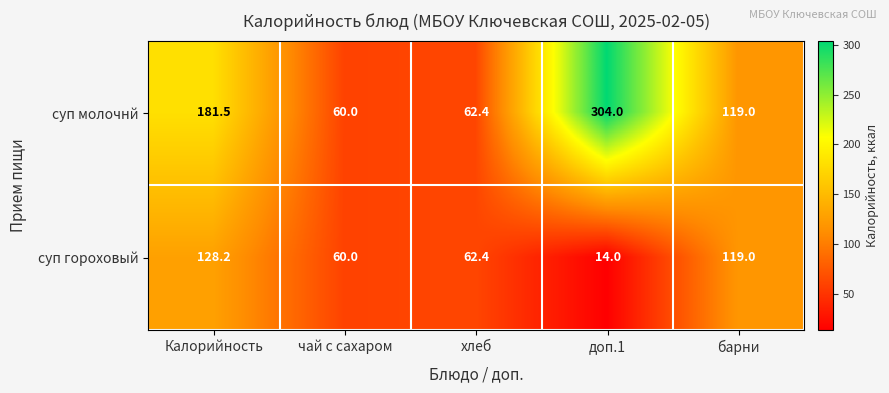

What is the sum of the суп молочнй values at чай с сахаром and доп.1?

364.0